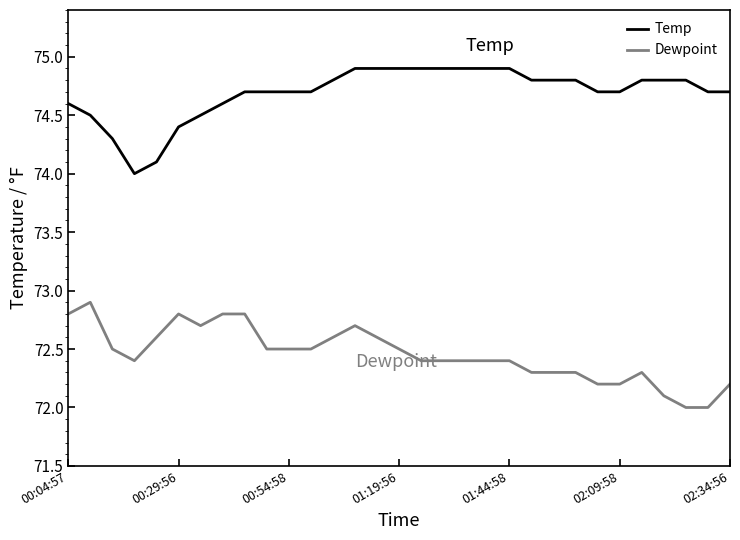

What is the difference between the maximum and second lowest values in the Dewpoint series?

0.9